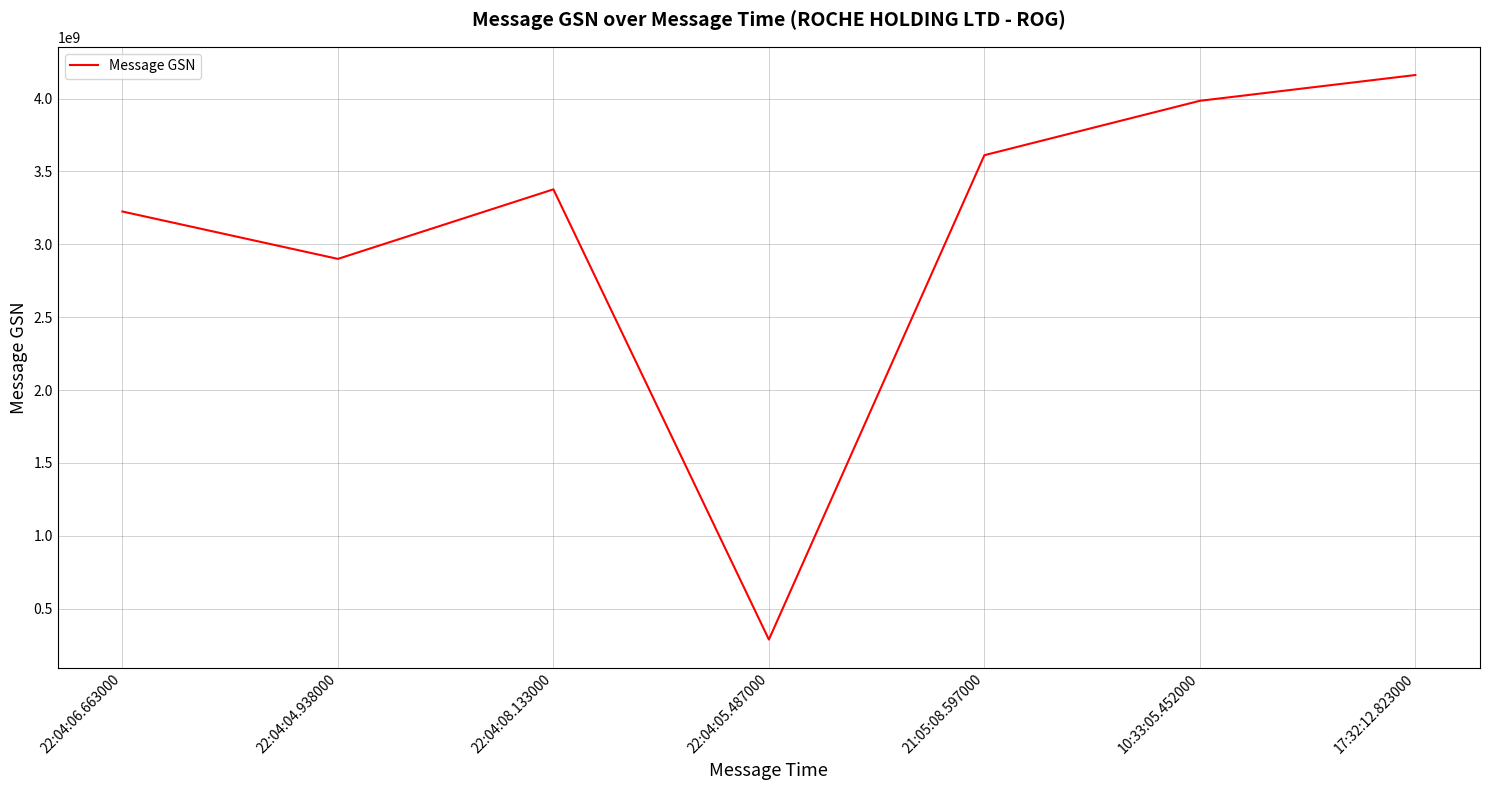

Count the number of categories in the chart.

7